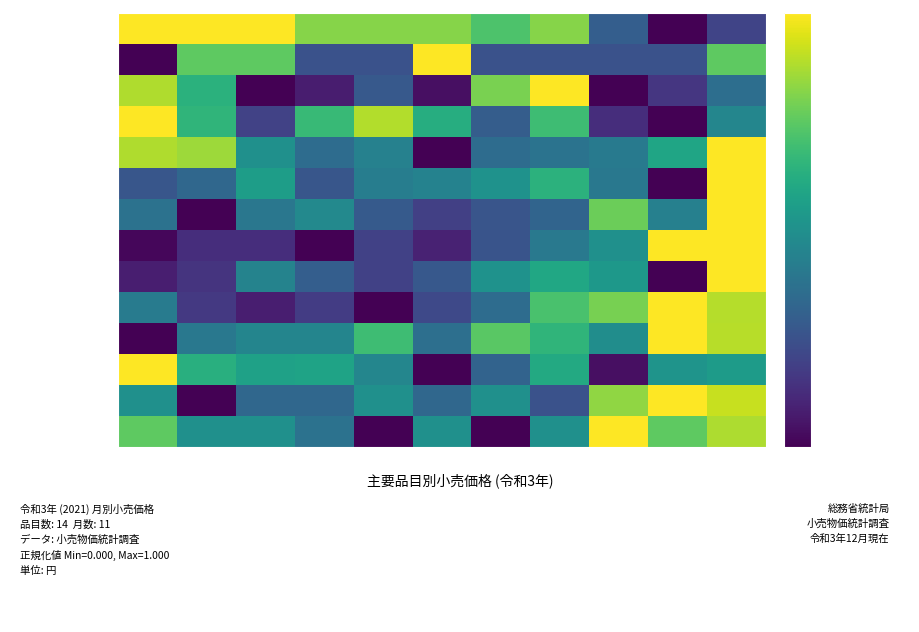

Which label corresponds to the smallest value in the chart?

10月